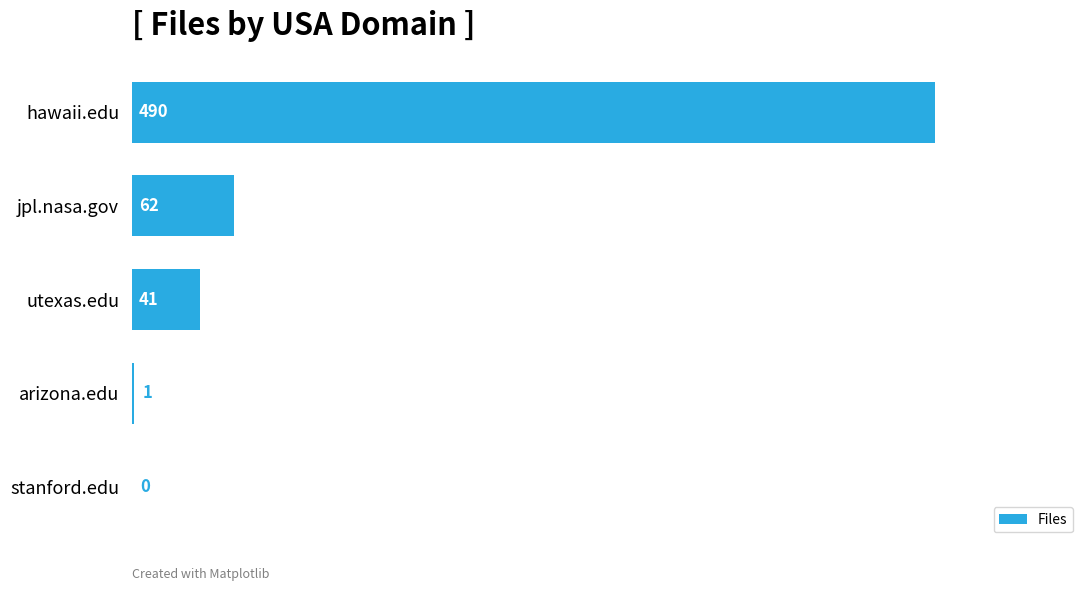

True or false: the data shows 62 at jpl.nasa.gov.

True